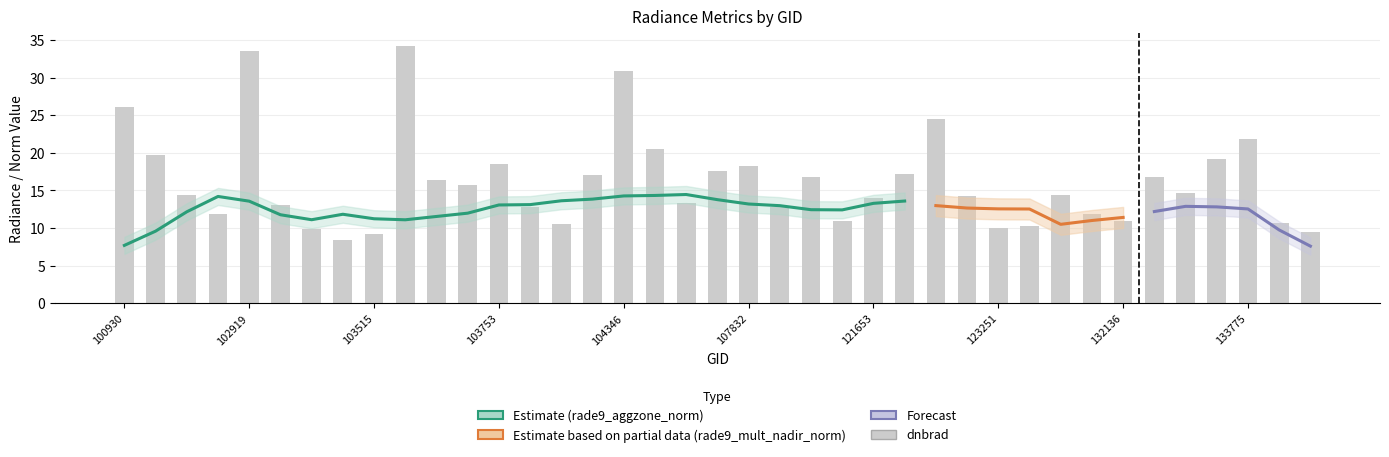

Which series changed the most between 108715 and 133958?

rade9_mult_nadir_norm